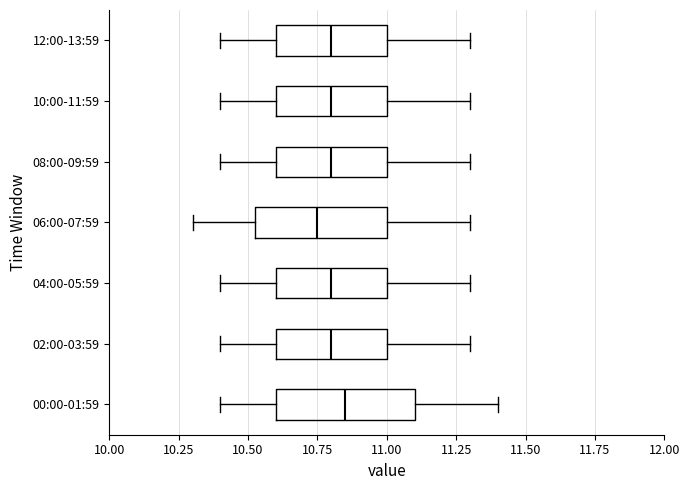

Which box has the furthest to the left median line?

06:00-07:59